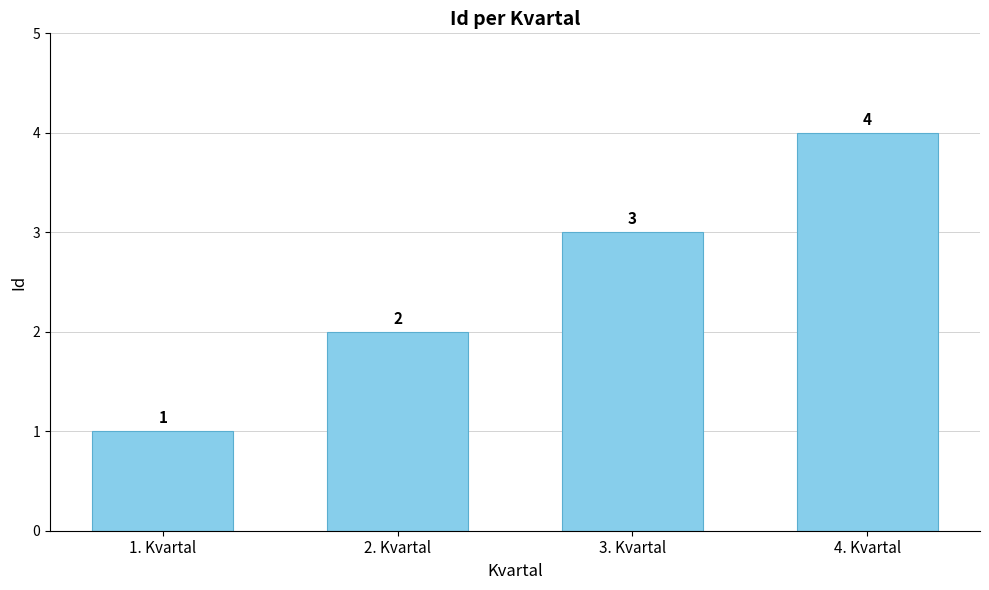

What is the minimum value shown in the chart?

1